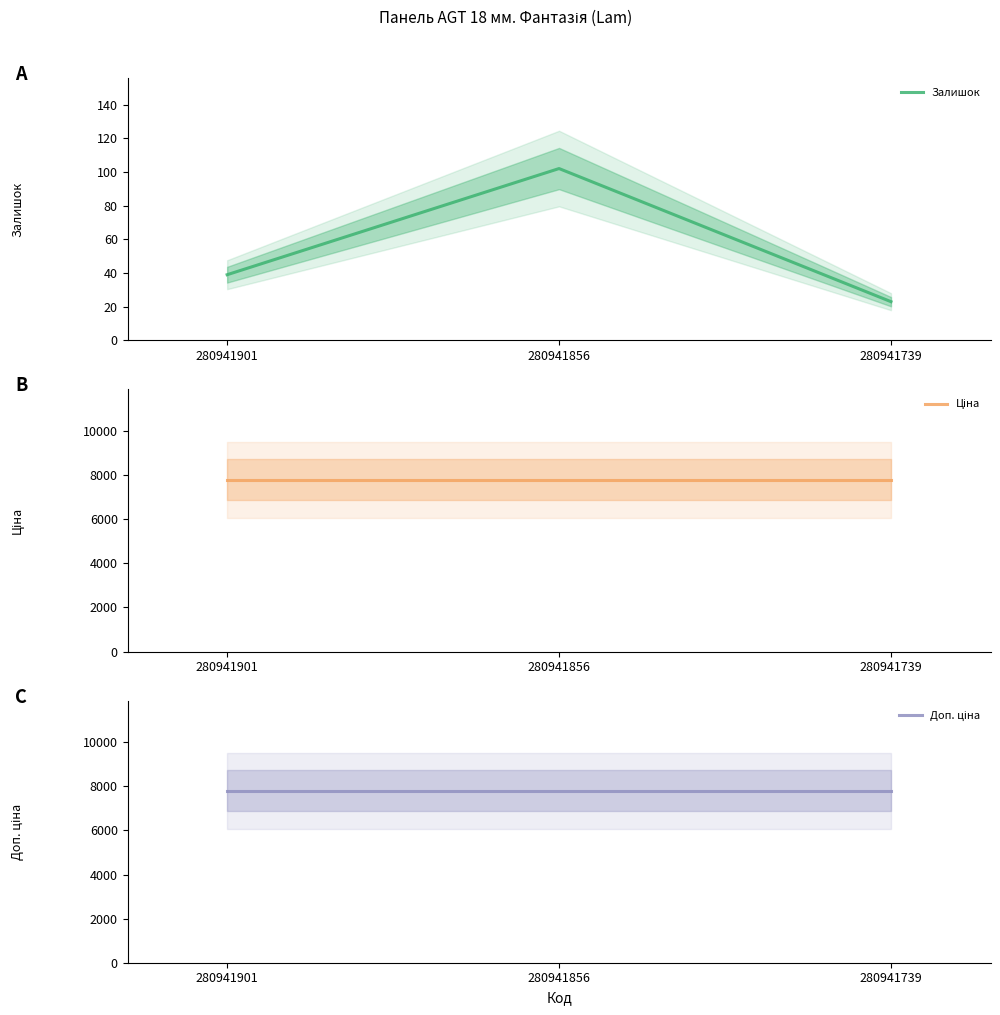

Reading left to right, list all the values displayed in this chart.

Залишок: 280941901=39.0	280941856=102.0	280941739=23.0
Ціна: 280941901=7792.9	280941856=7792.9	280941739=7792.9
Доп. ціна: 280941901=7792.9	280941856=7792.9	280941739=7792.9